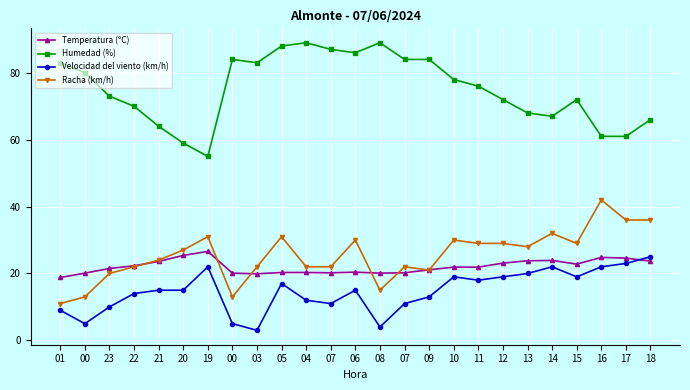

Between 17 and 15, which is larger?

17